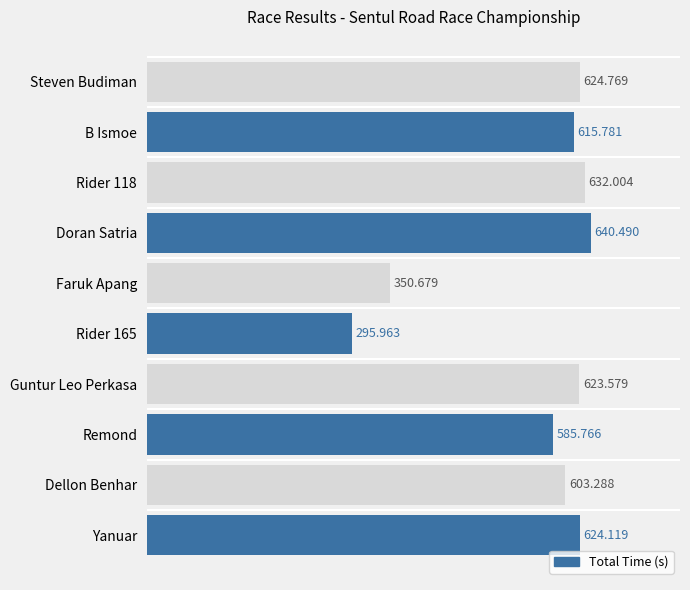

At which label is the value closest to 468?

Faruk Apang